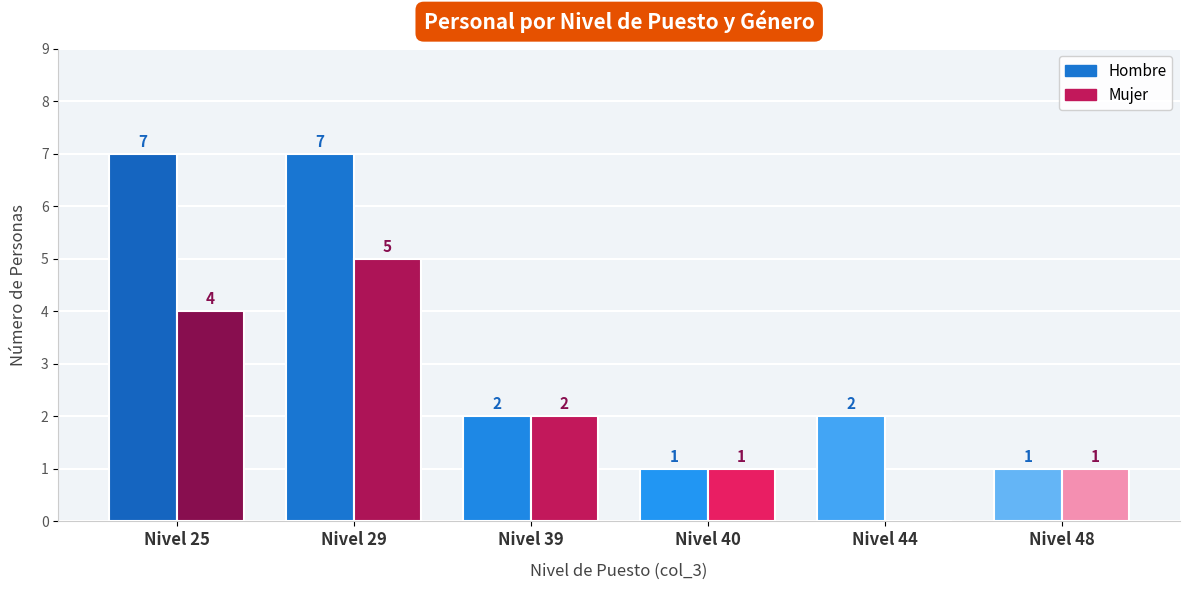

Count the Hombre values in the range 1 to 7.

6